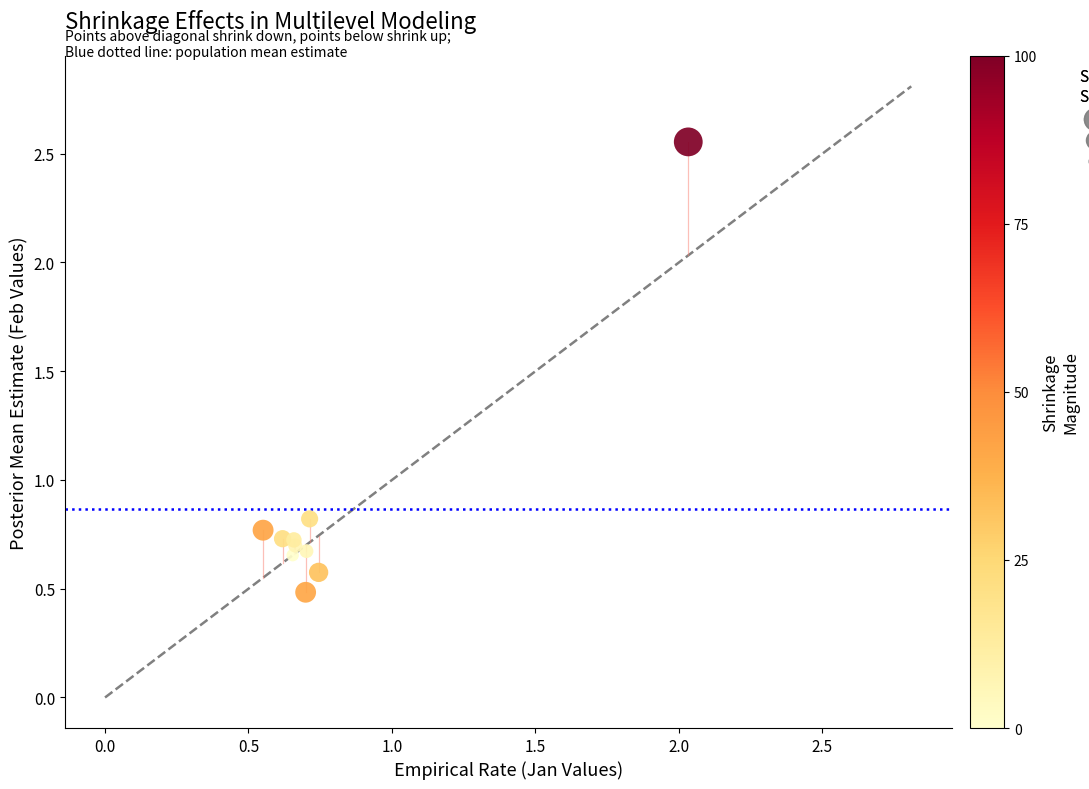

What Y value in the scatter plot is closest to 1?

0.8